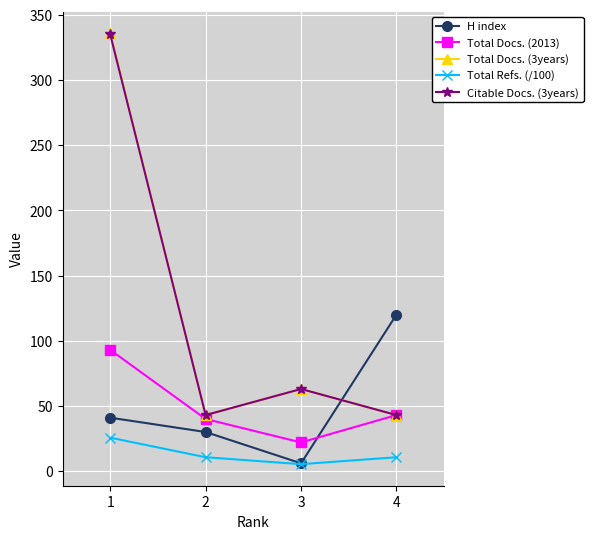

Does the chart display data point markers on the line(s)?

Yes